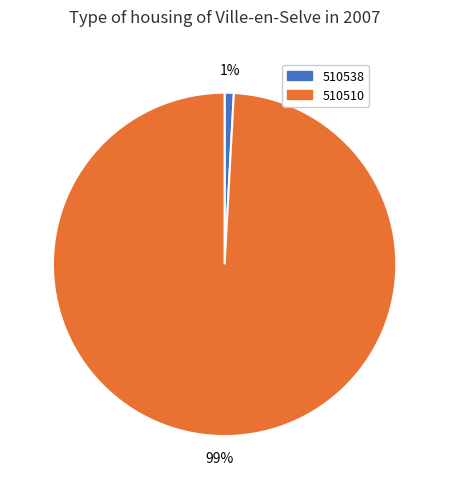

True or false: 510510 accounts for 89% of the total.

False